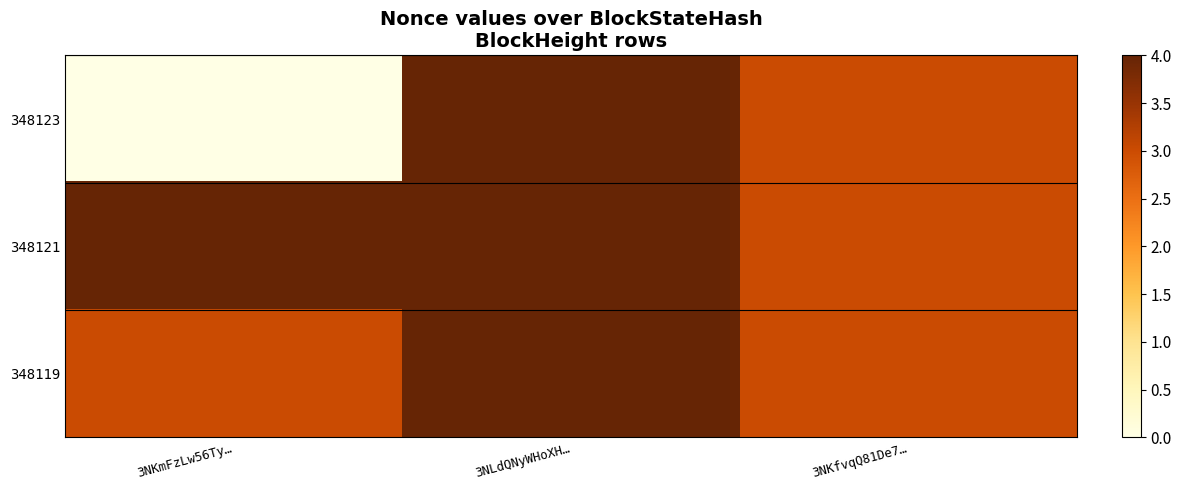

At which category does the chart reach its peak across all series?

3NLdQNyWHoXH…